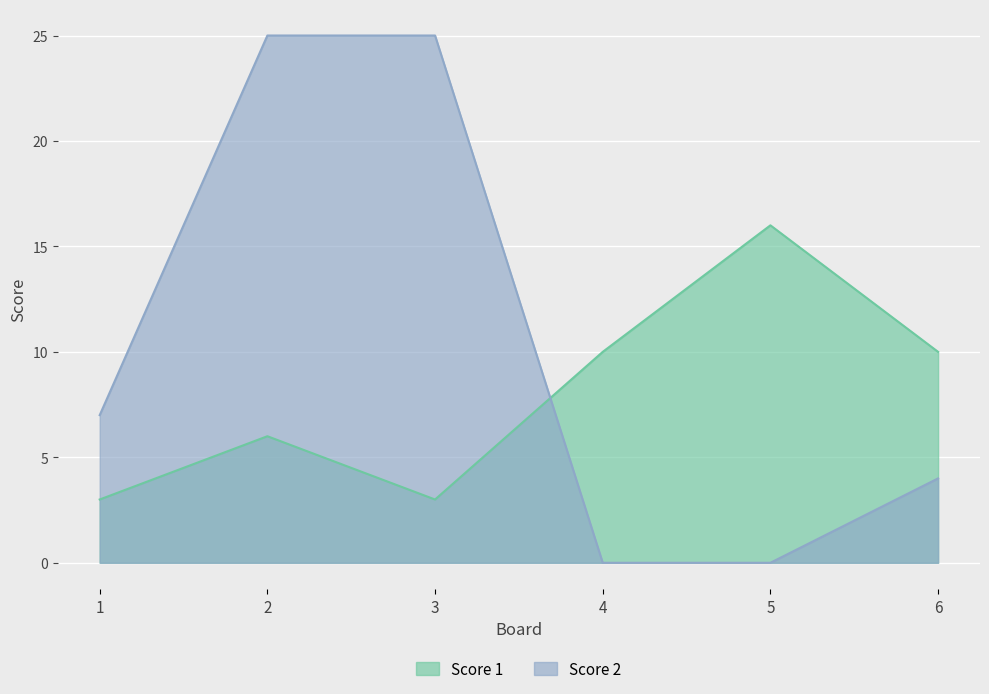

Which series has the largest total across all categories?

Score 2